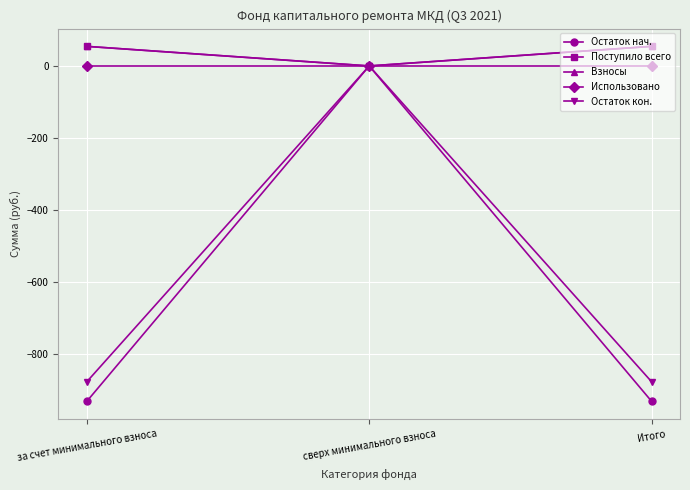

Does the chart have visible grid lines?

Yes